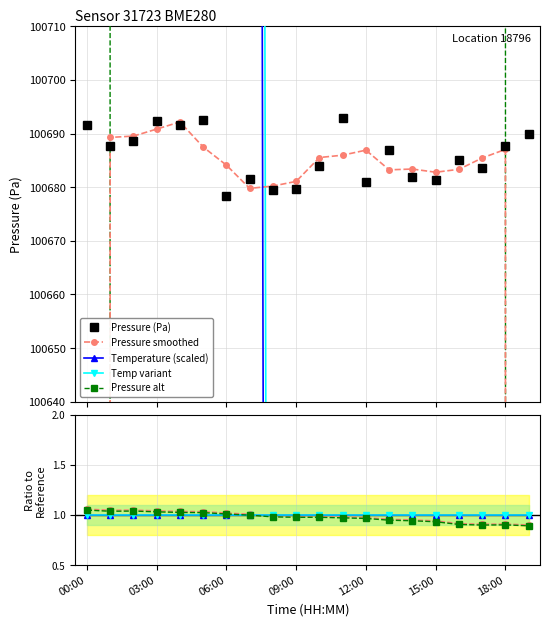

True or false: Pressure (Pa) has more than 2 interior local peaks.

True